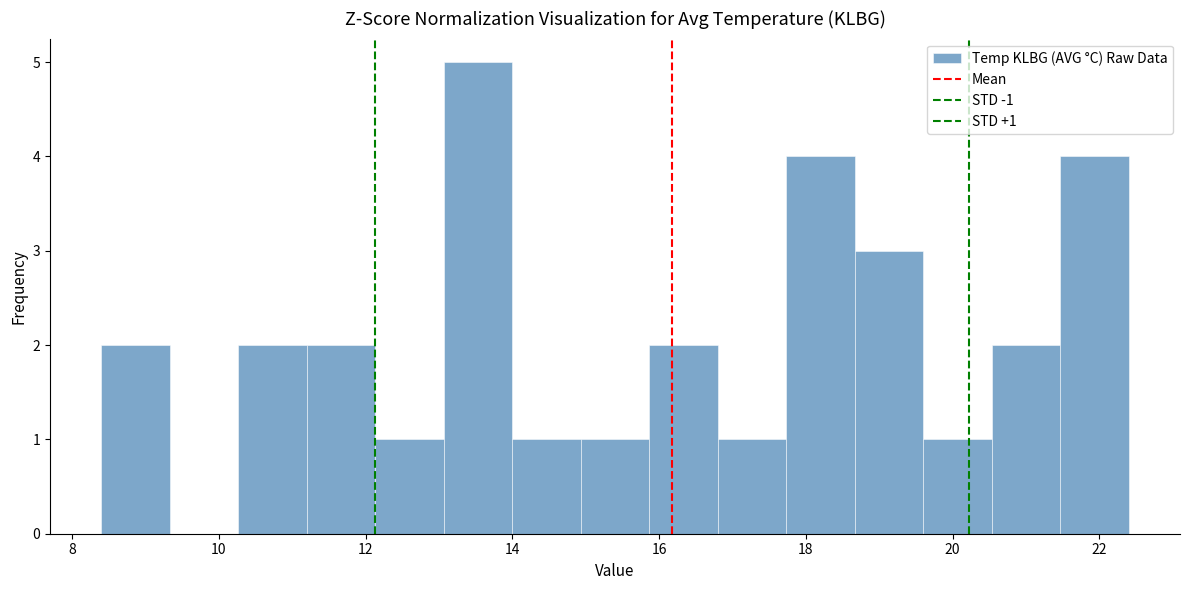

Over which range of the x-axis is the bar tallest?

13.0 to 14.0